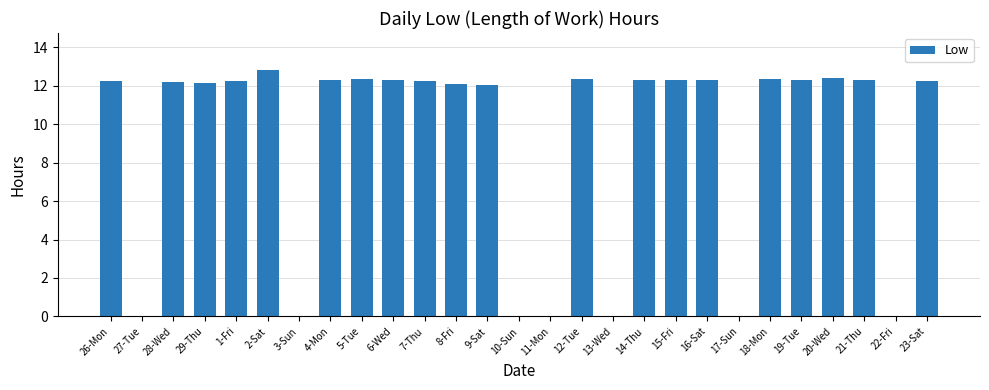

At which label does the data first exceed 12?

26-Mon